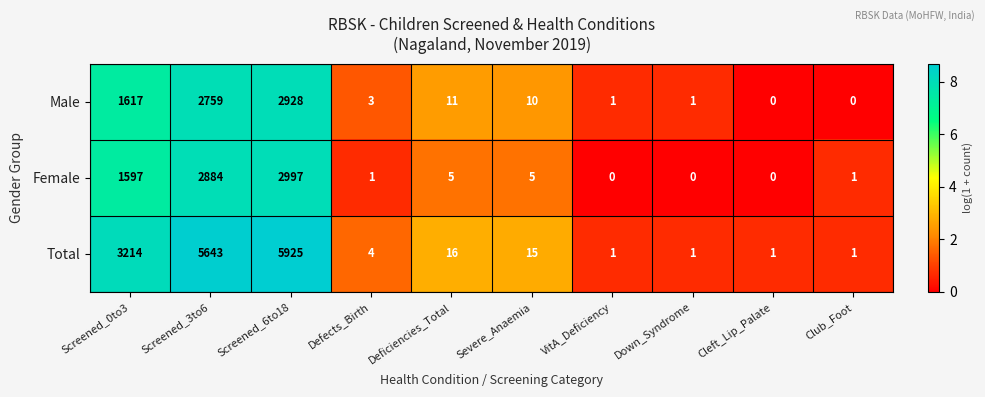

What is the highest value of the Female series?

2997